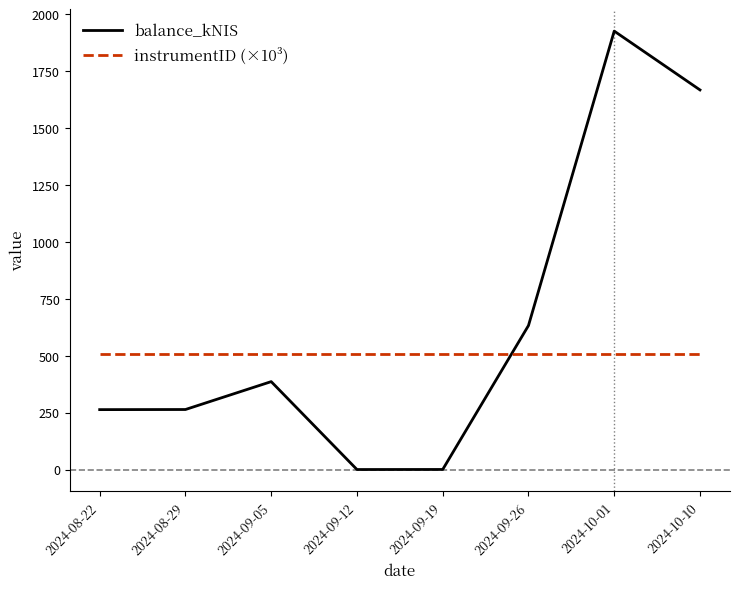

The value of balance_kNIS at 2024-10-10 is 2919.1. True or false?

False